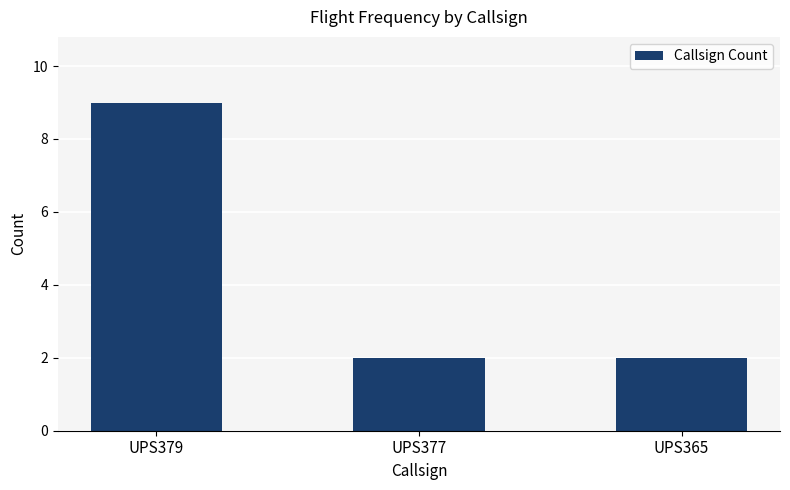

Reading left to right, extract all data points from this chart.

9	2	2